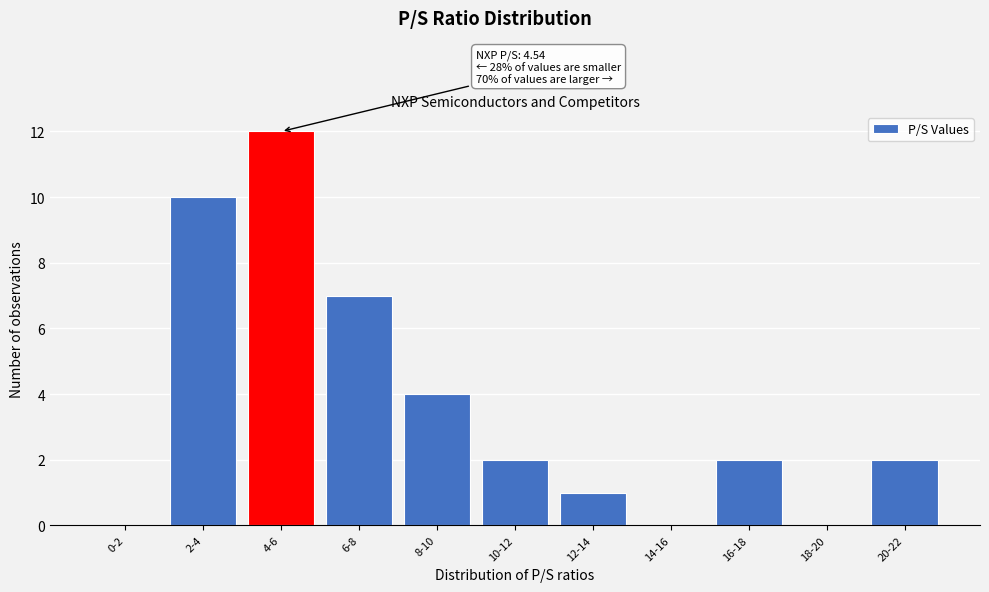

Reading left to right, what are all the values shown in this chart?

0-2=0	2-4=10	4-6=12	6-8=7	8-10=4	10-12=2	12-14=1	14-16=0	16-18=2	18-20=0	20-22=2